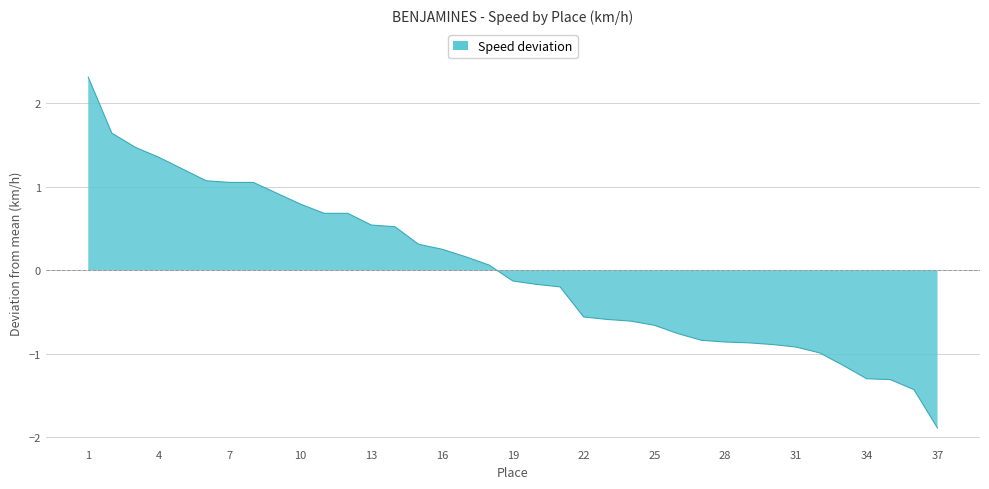

How many values are below zero?

19